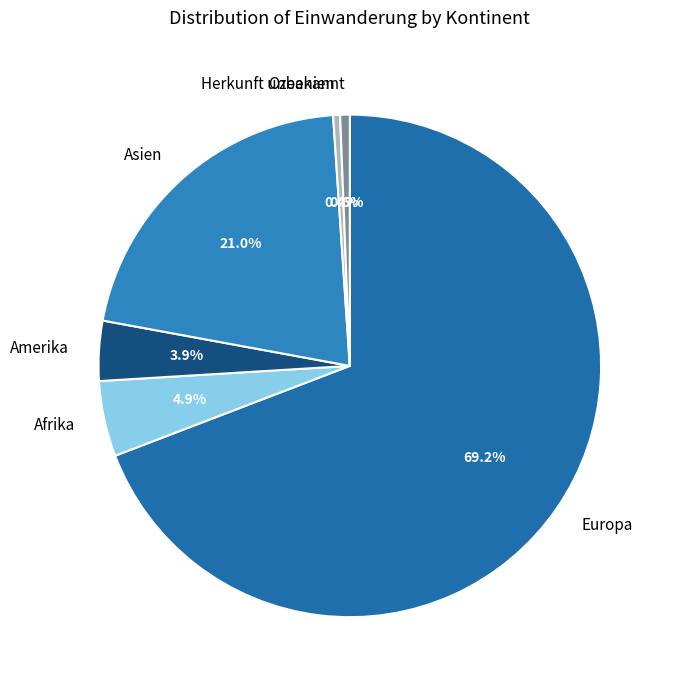

What percentage is NOT represented by Asien?

79.0%